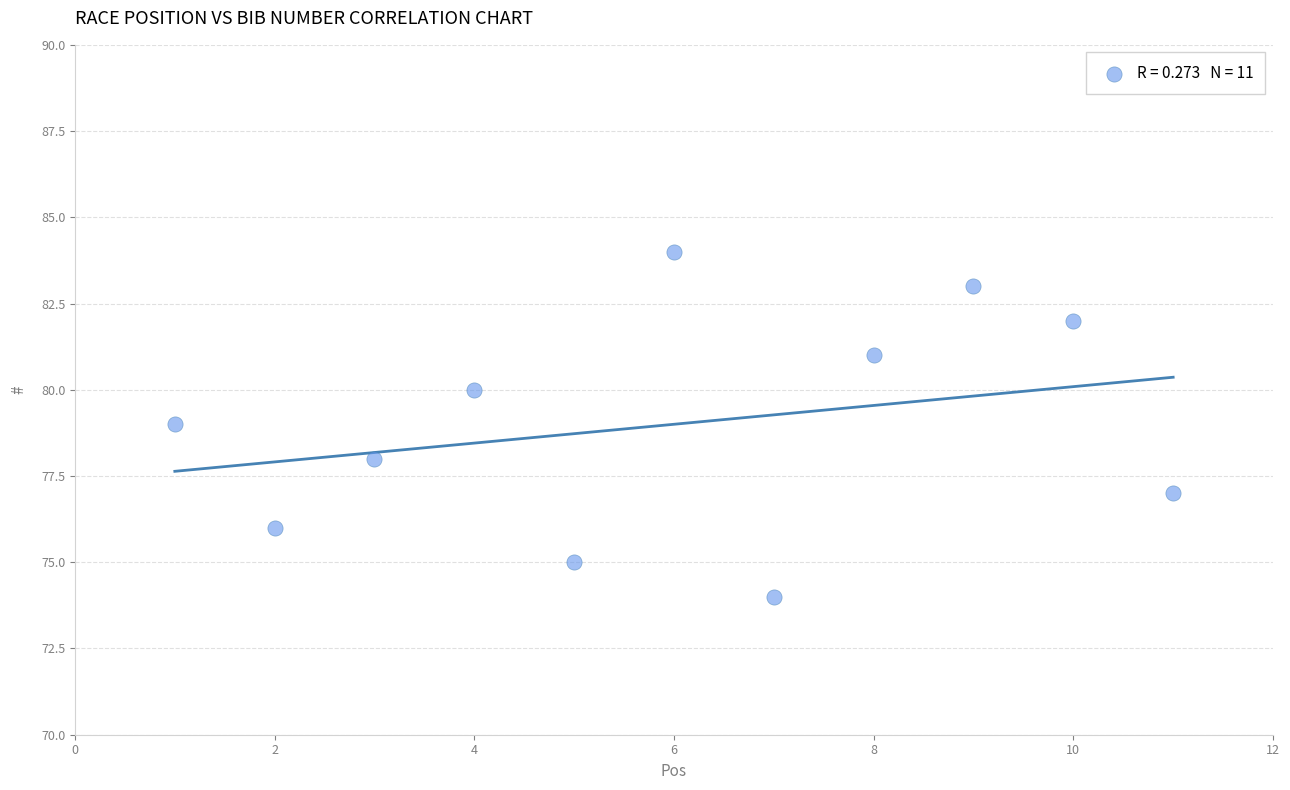

What is the average X value?

6